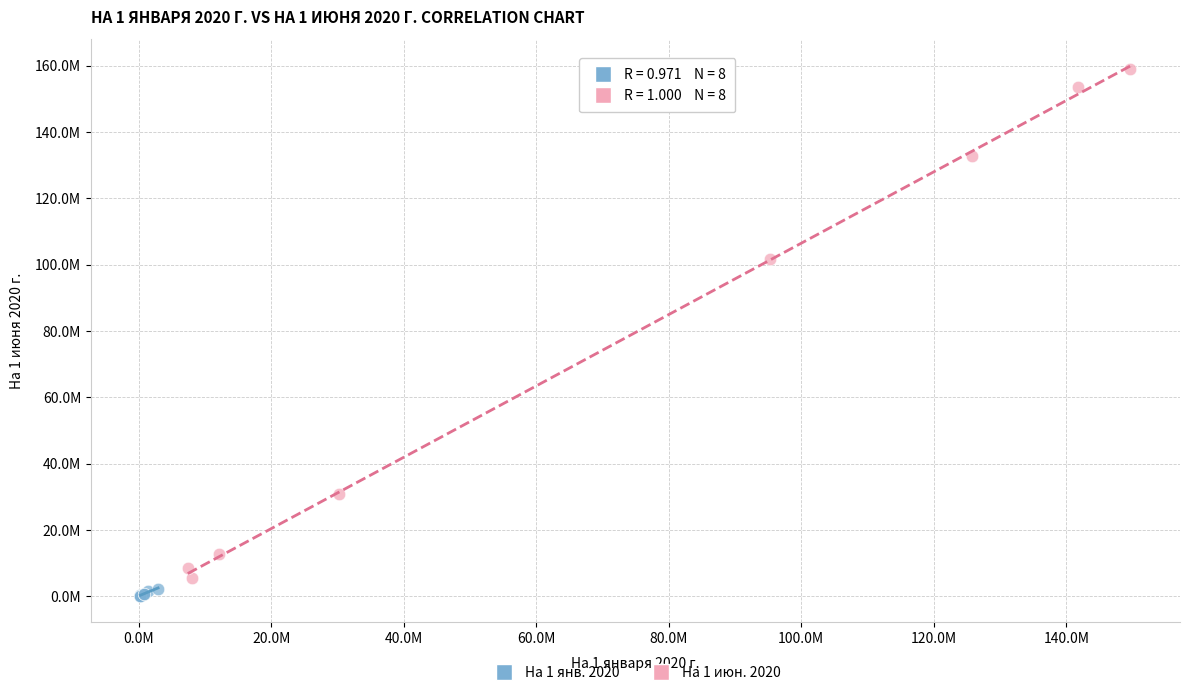

Which series contains the highest Y value?

На 1 июн. 2020